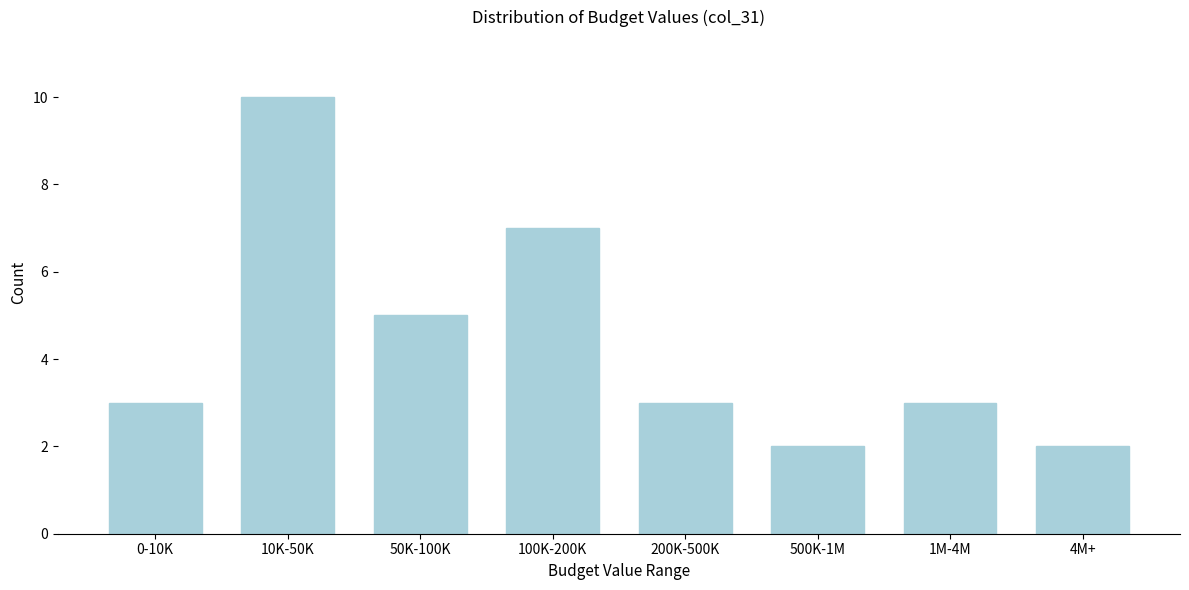

Reading right to left, transcribe all the data shown in this chart.

2	3	2	3	7	5	10	3